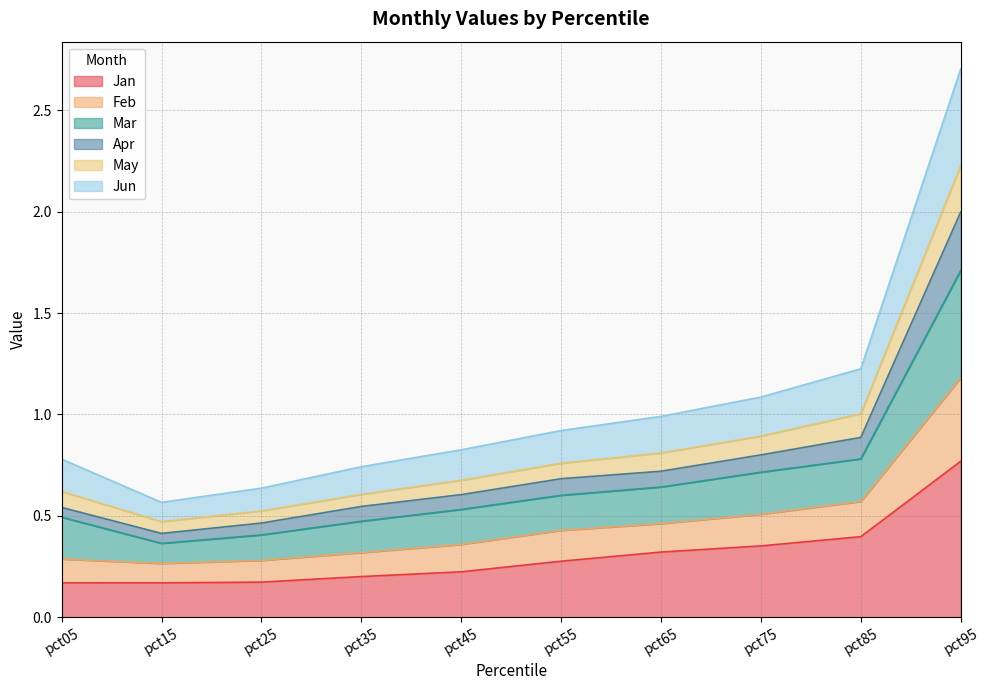

True or false: Mar and May intersect in this chart.

False